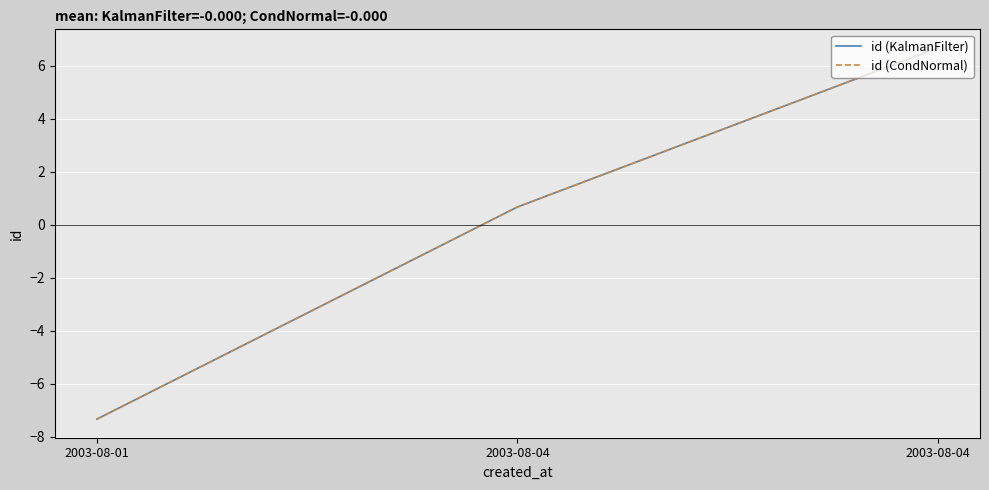

Reading left to right, list all the values displayed in this chart.

id (KalmanFilter): -7.3	0.7	6.7
id (CondNormal): -7.3	0.7	6.7